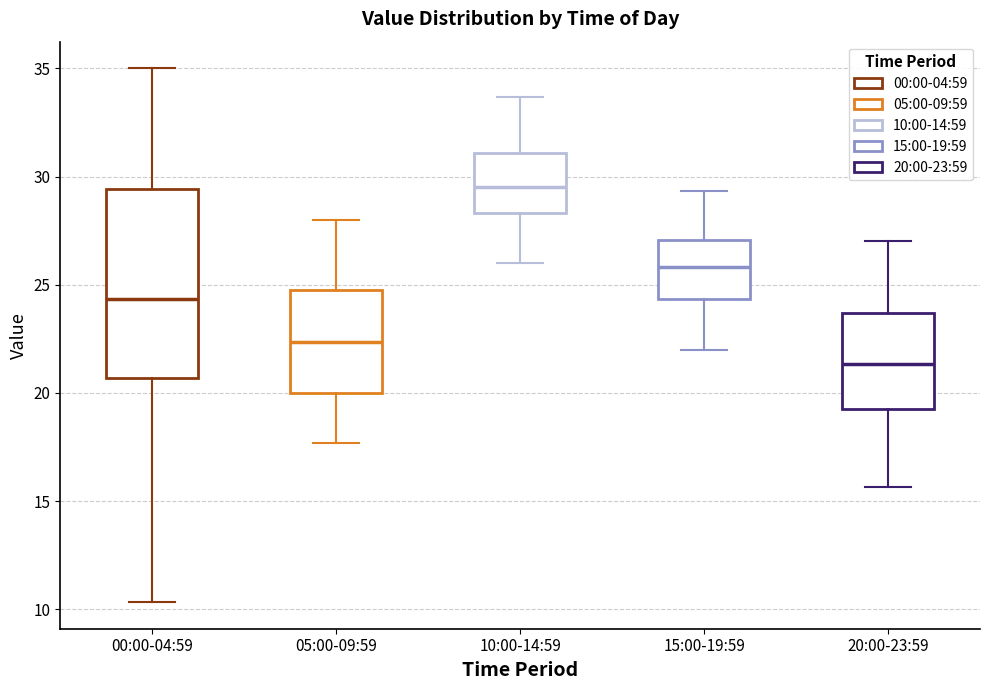

Where does the upper whisker of the box for 05:00-09:59 end on the y-axis? The values are not printed on the chart, so give them approximately, as read against the axis.

28.0